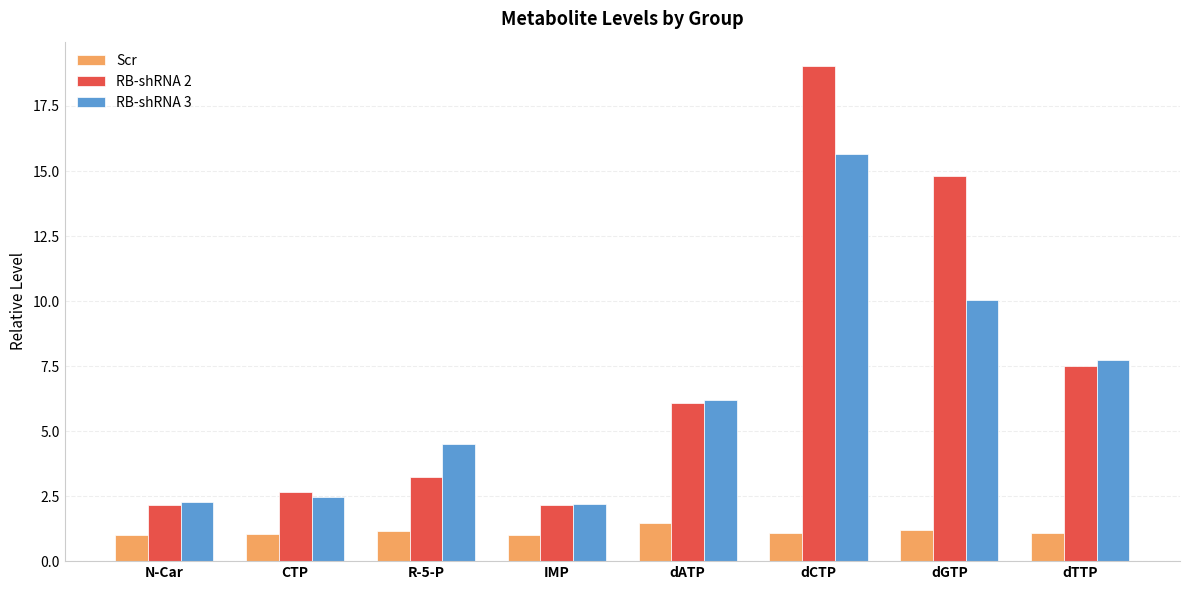

What is the approximate value of Scr at IMP?

1.0